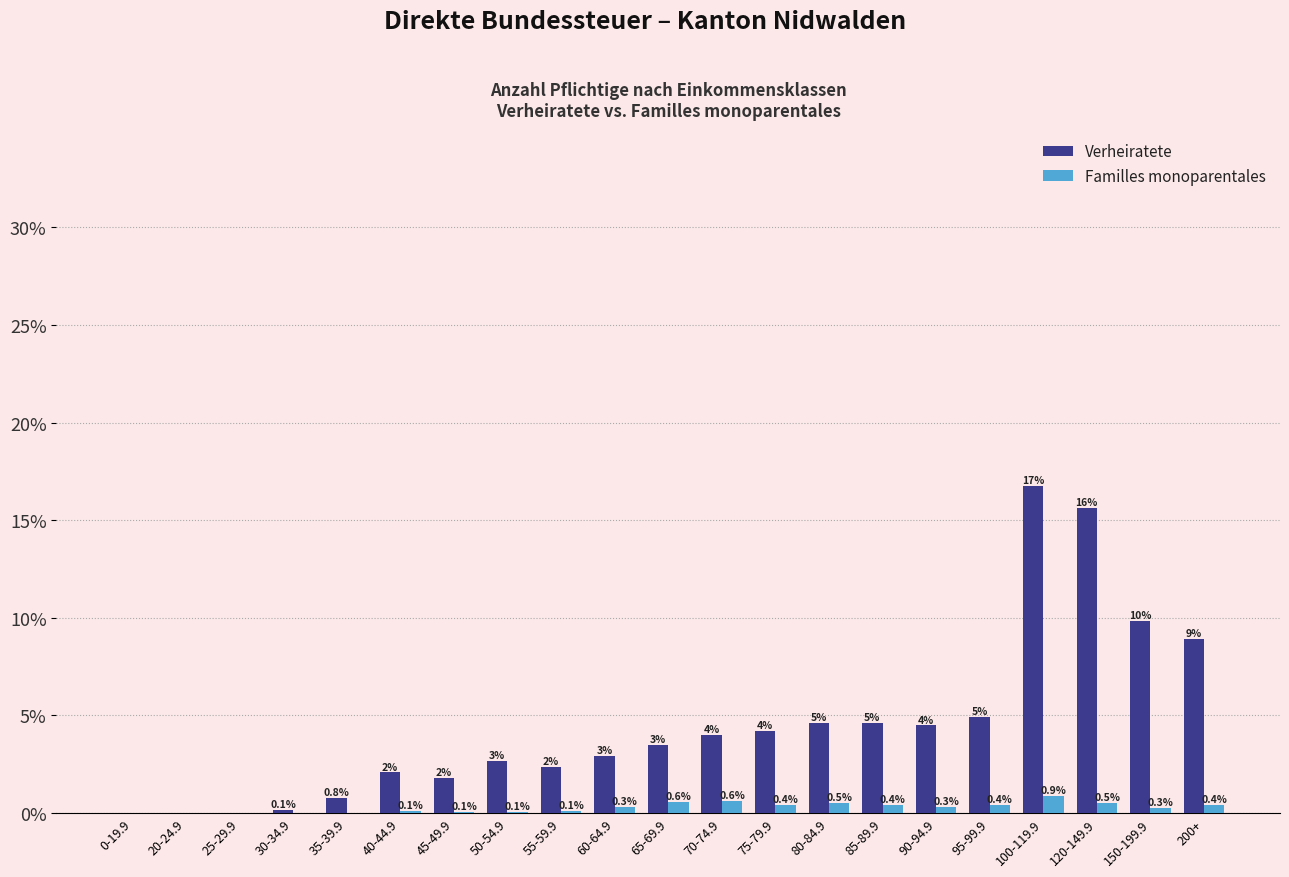

Are the bars horizontal?

No